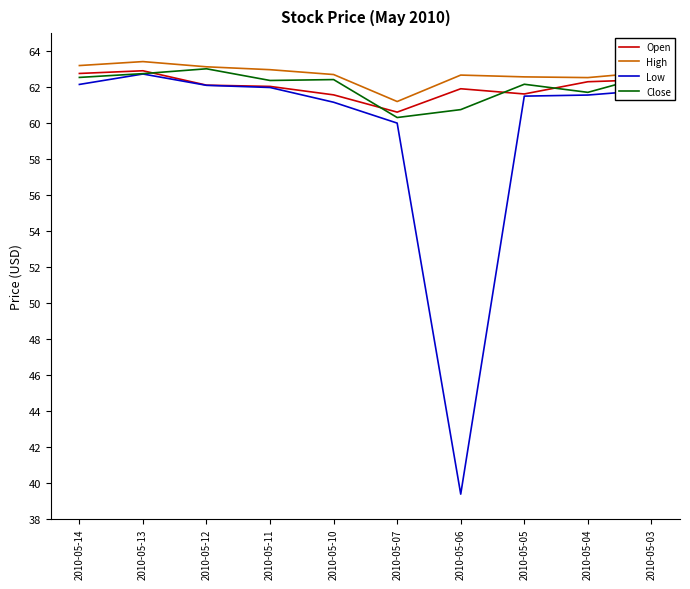

True or false: Open has a value of 92.9 at 2010-05-07.

False